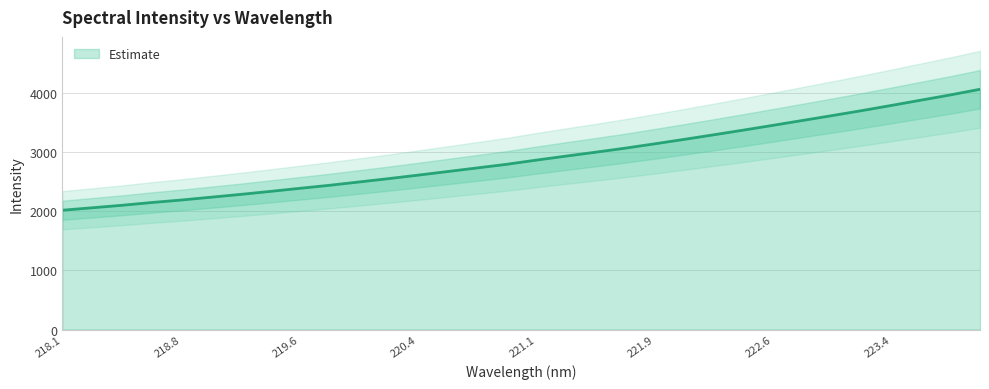

Does the chart display data point markers on the line(s)?

No